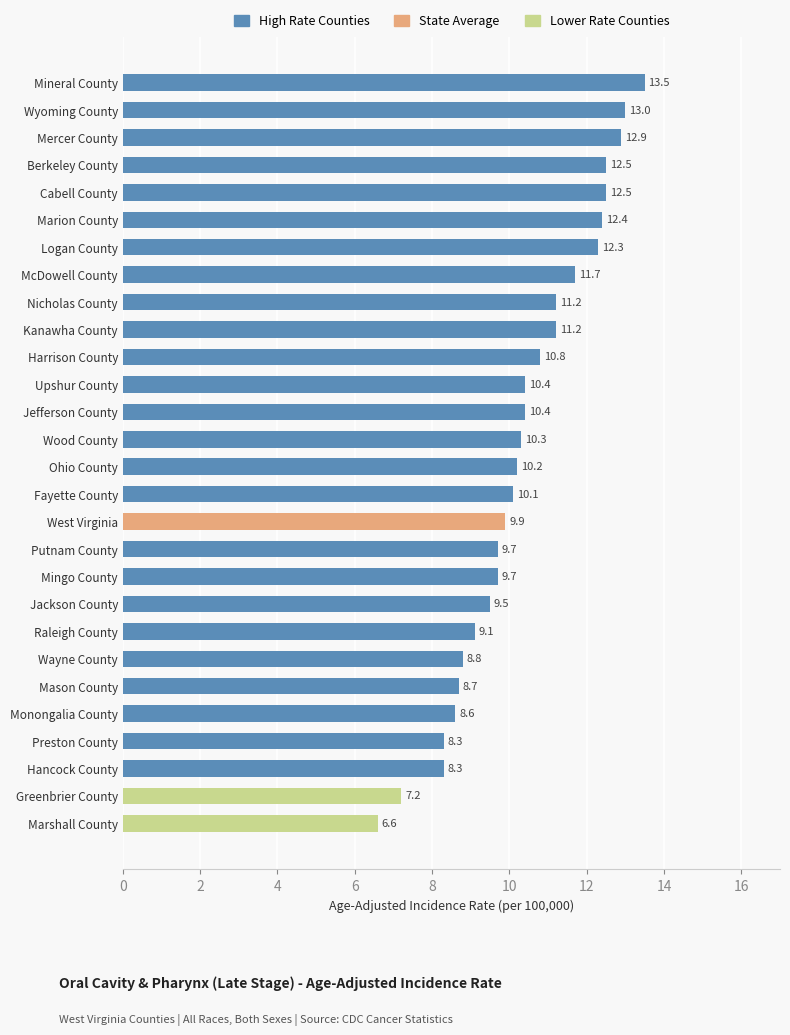

Approximately how many times larger is the value at Wyoming County compared to West Virginia?

1.3